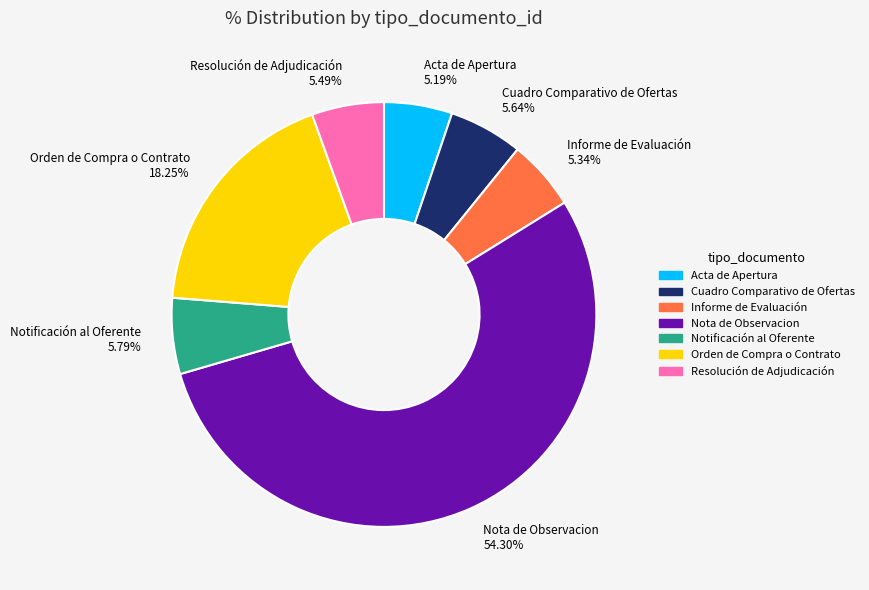

Between Notificación al Oferente and Acta de Apertura, which is larger?

Notificación al Oferente